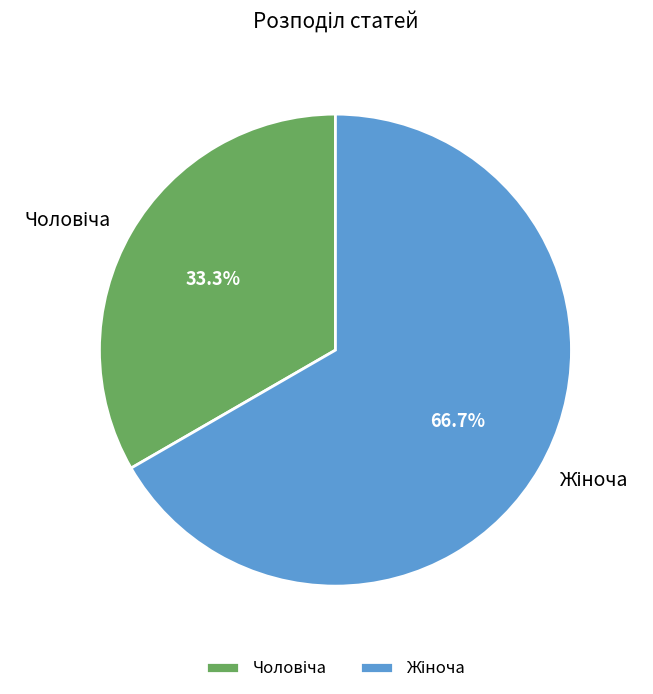

Count the number of slices in the pie.

2